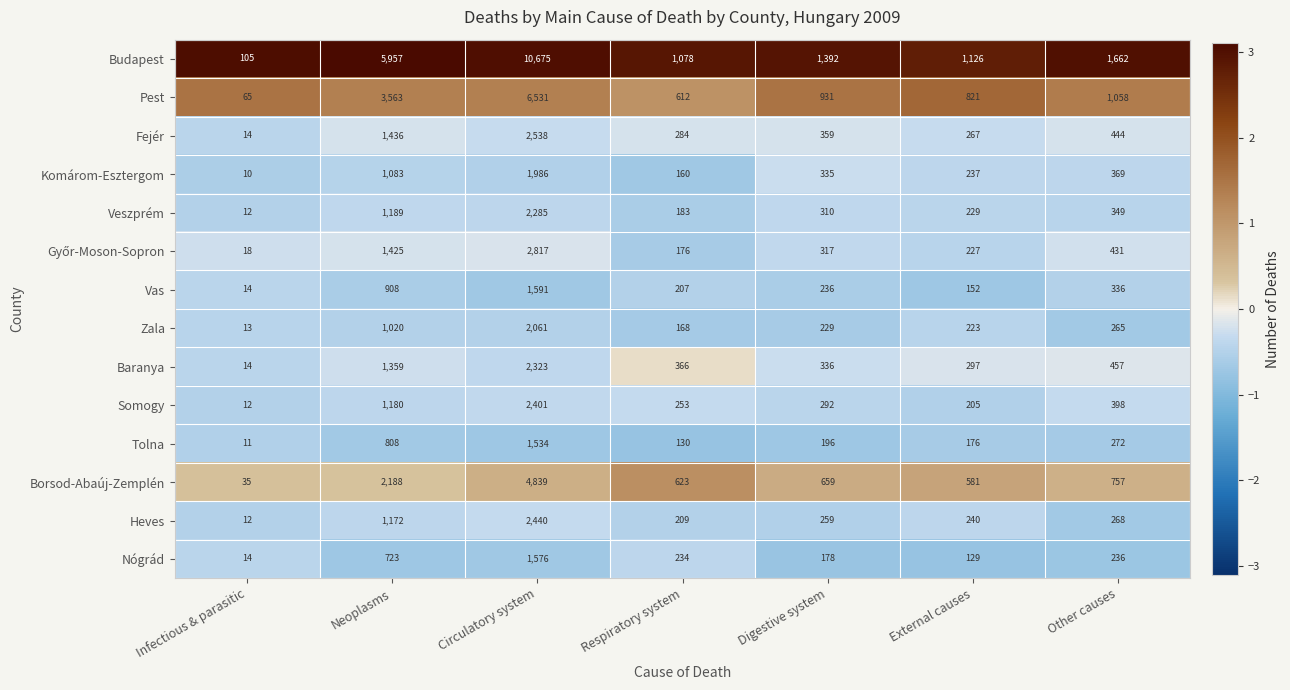

What is the spread (max minus min) of values at Neoplasms?

5234